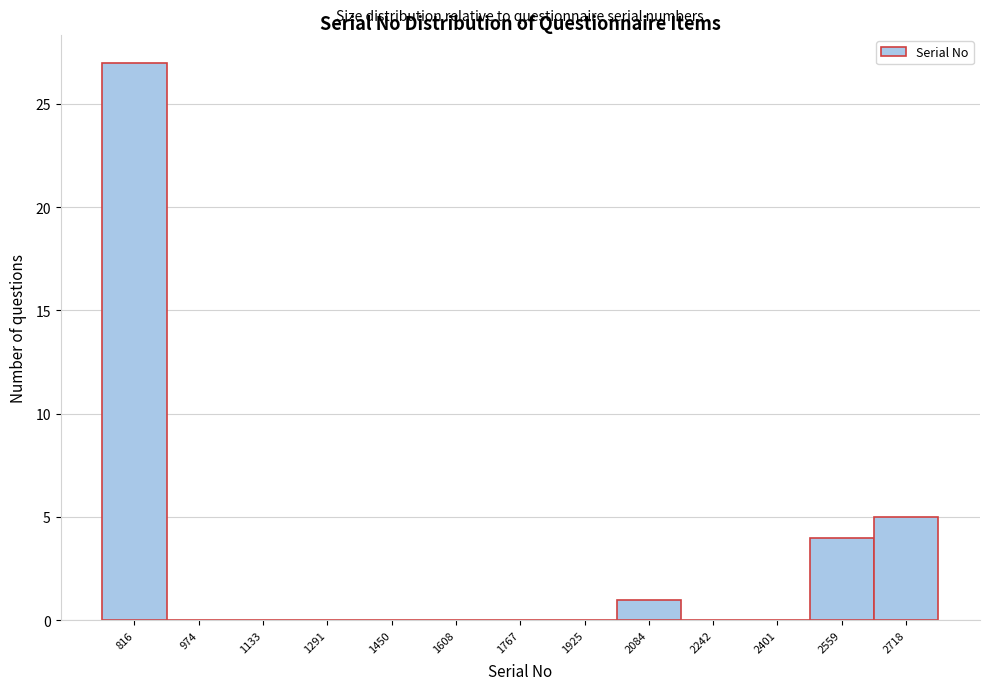

Reading right to left, extract all data points from this chart.

2718=5	2559=4	2401=0	2242=0	2084=1	1925=0	1767=0	1608=0	1450=0	1291=0	1133=0	974=0	816=27